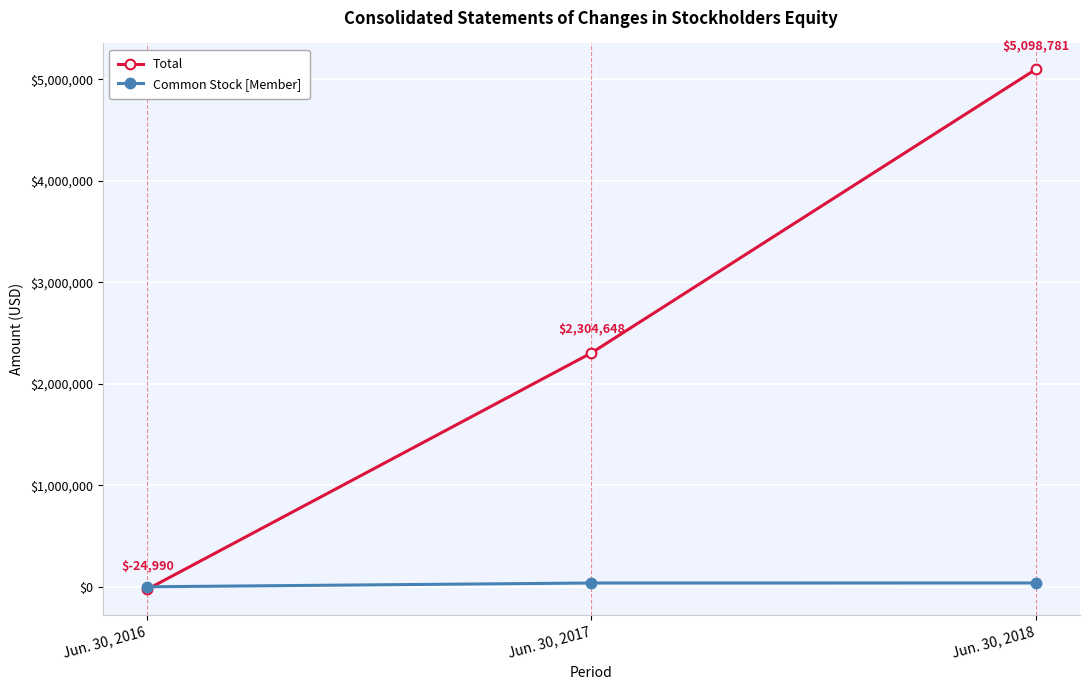

True or false: Total has a value of 3634960 at Jun. 30, 2017.

False